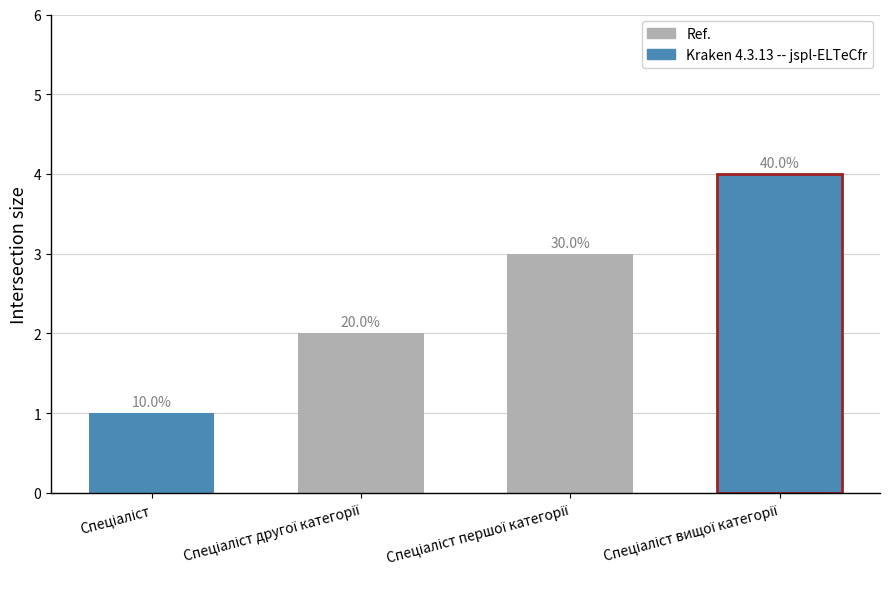

Reading left to right, transcribe all the data shown in this chart.

1	2	3	4